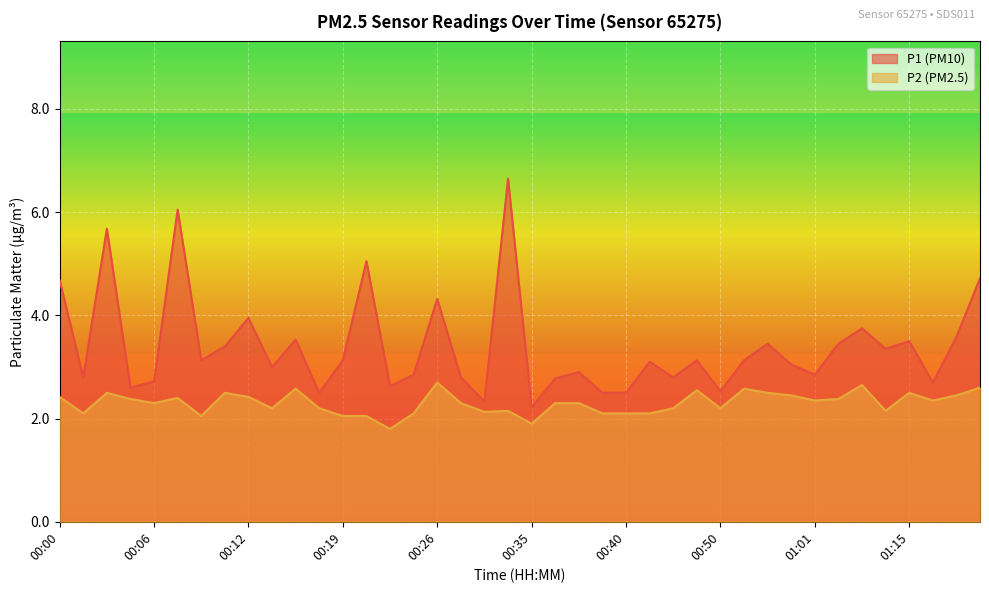

What is the label of the 26th point from the left?

00:42